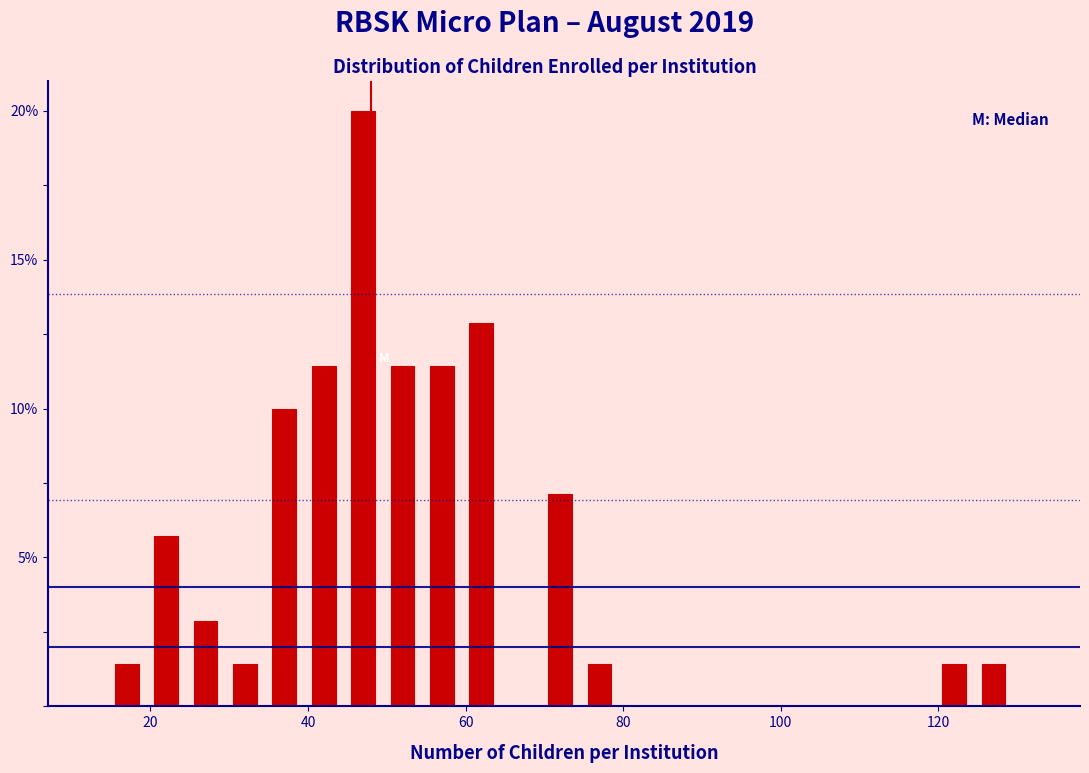

Read against the x-axis, roughly where is the centre of the tallest bar?

48